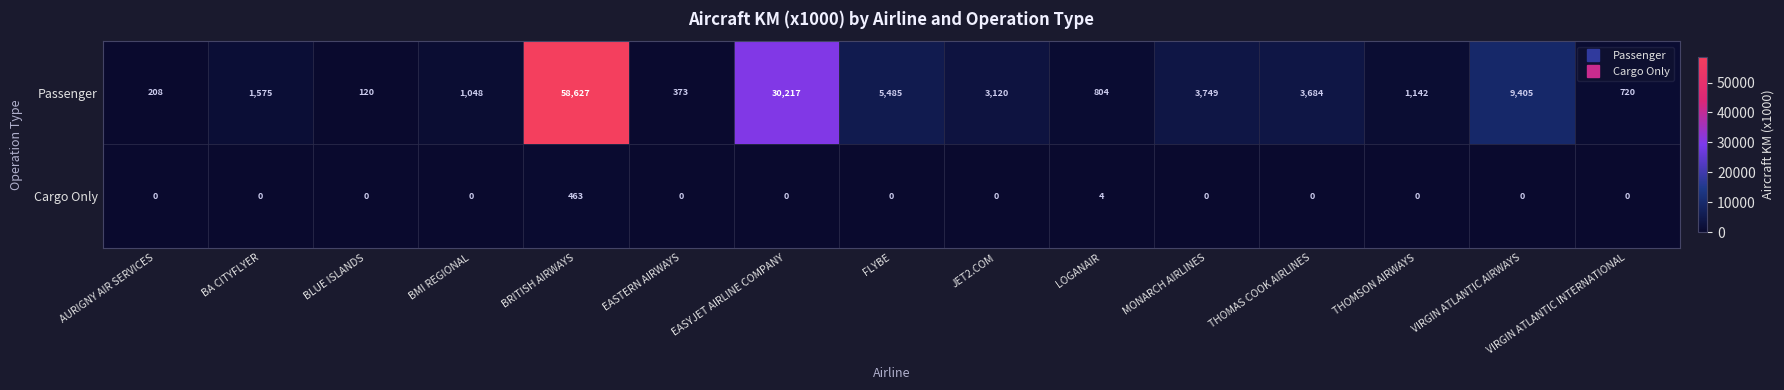

How many positive values does the Cargo Only series have?

2